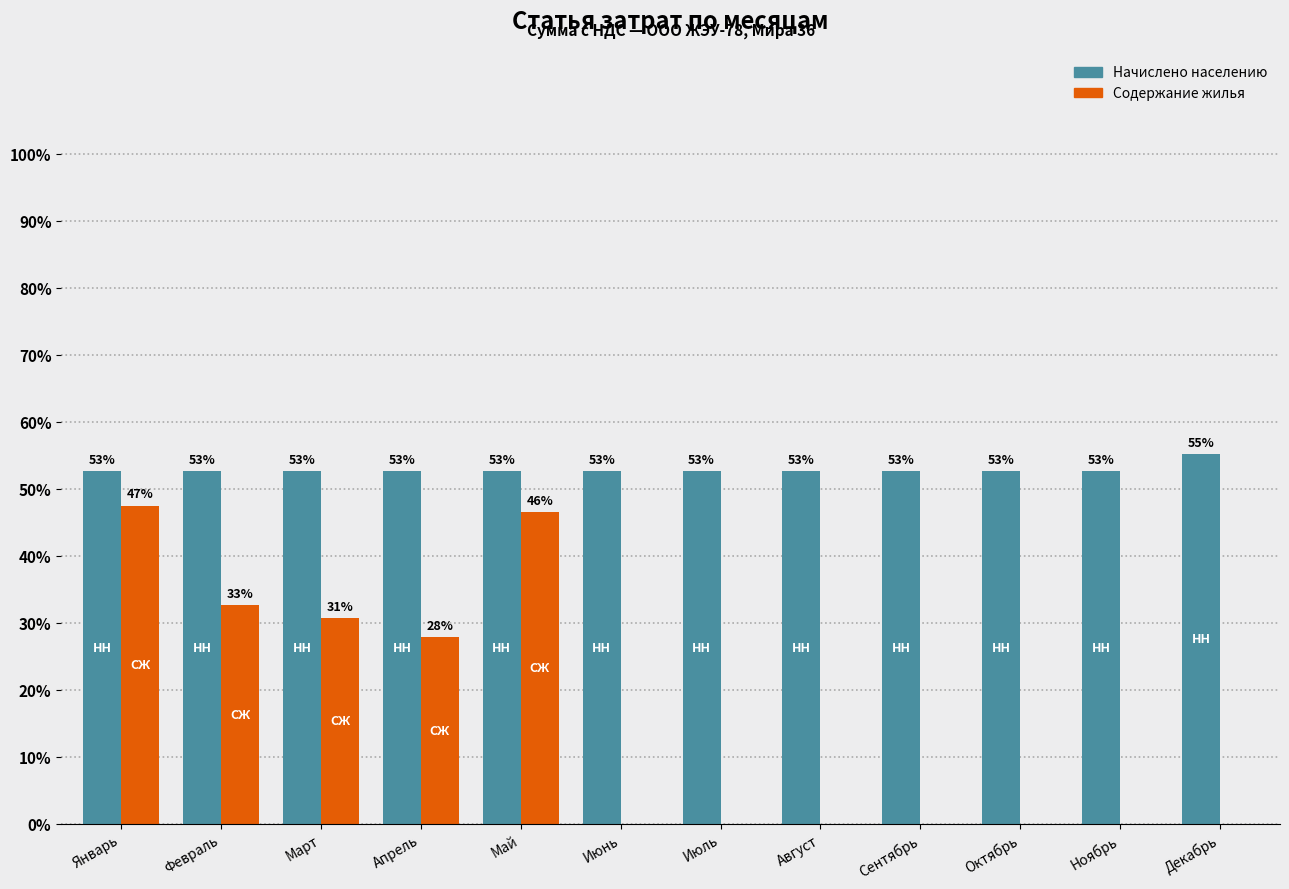

What is the sum of all Содержание жилья values?

185.0